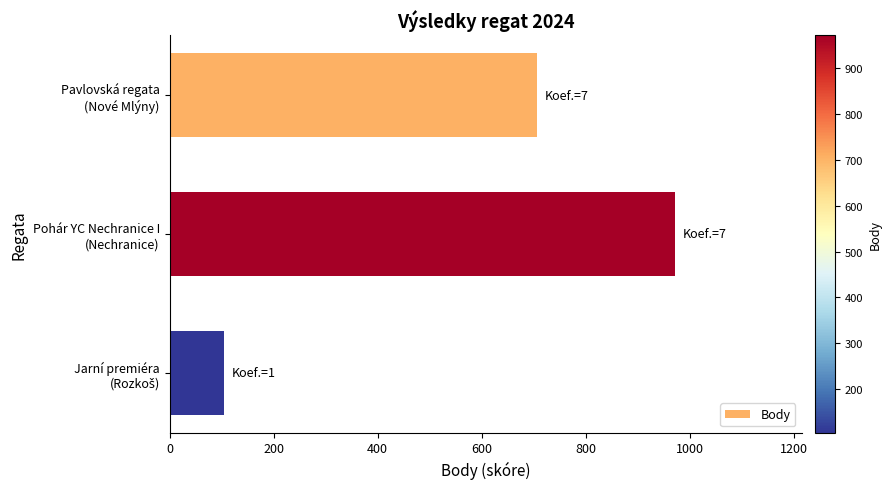

What is the value of the 3rd bar from the top?

105